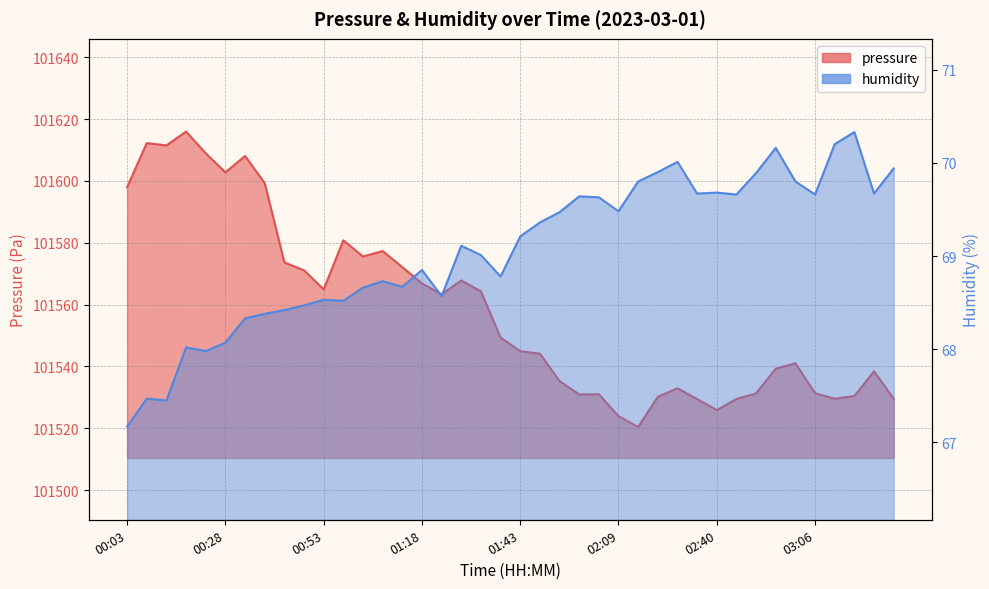

Reading left to right, list all the values displayed in this chart.

pressure: 00:03=101598.0	00:08=101612.2	00:13=101611.5	00:18=101616.0	00:23=101608.9	00:28=101602.8	00:33=101608.1	00:38=101599.3	00:43=101573.7	00:48=101571.1	00:53=101564.9	00:58=101580.8	01:03=101575.6	01:08=101577.3	01:13=101572.1	01:18=101566.8	01:23=101563.3	01:28=101567.8	01:33=101564.3	01:38=101549.3	01:43=101544.9	01:48=101544.1	01:53=101535.3	01:58=101530.9	02:03=101531.0	02:09=101523.9	02:14=101520.4	02:19=101530.2	02:30=101532.9	02:35=101529.4	02:40=101525.9	02:45=101529.5	02:51=101531.3	02:55=101539.3	03:00=101541.0	03:06=101531.3	03:11=101529.6	03:16=101530.4	03:21=101538.4	03:26=101529.6
humidity: 00:03=67.2	00:08=67.5	00:13=67.5	00:18=68.0	00:23=68.0	00:28=68.1	00:33=68.3	00:38=68.4	00:43=68.4	00:48=68.5	00:53=68.5	00:58=68.5	01:03=68.7	01:08=68.7	01:13=68.7	01:18=68.8	01:23=68.6	01:28=69.1	01:33=69.0	01:38=68.8	01:43=69.2	01:48=69.4	01:53=69.5	01:58=69.6	02:03=69.6	02:09=69.5	02:14=69.8	02:19=69.9	02:30=70.0	02:35=69.7	02:40=69.7	02:45=69.7	02:51=69.9	02:55=70.2	03:00=69.8	03:06=69.7	03:11=70.2	03:16=70.3	03:21=69.7	03:26=69.9